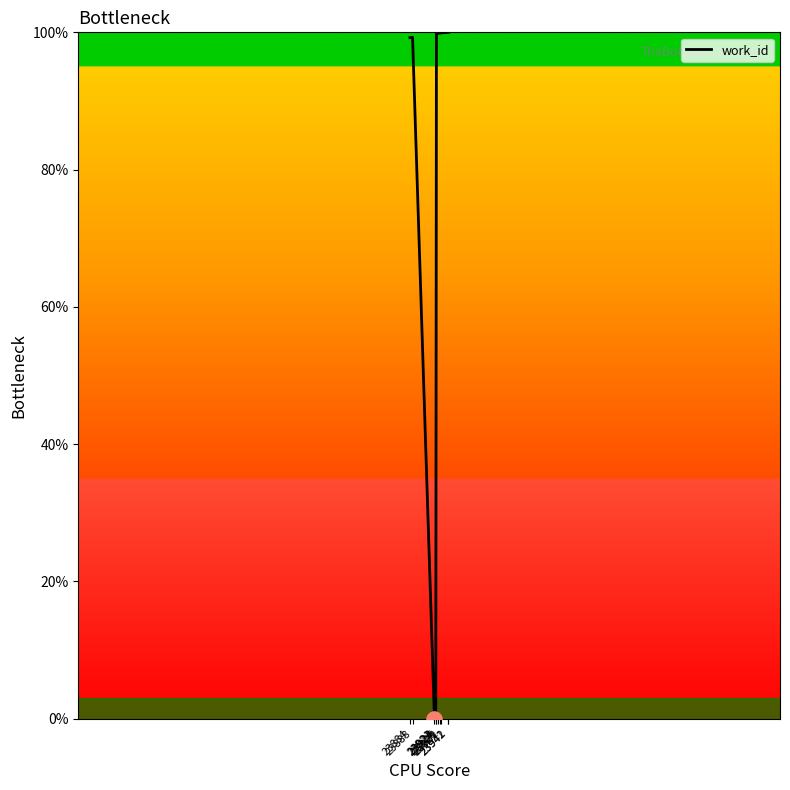

What is the change in value from 23888 to 23942?

+0.7